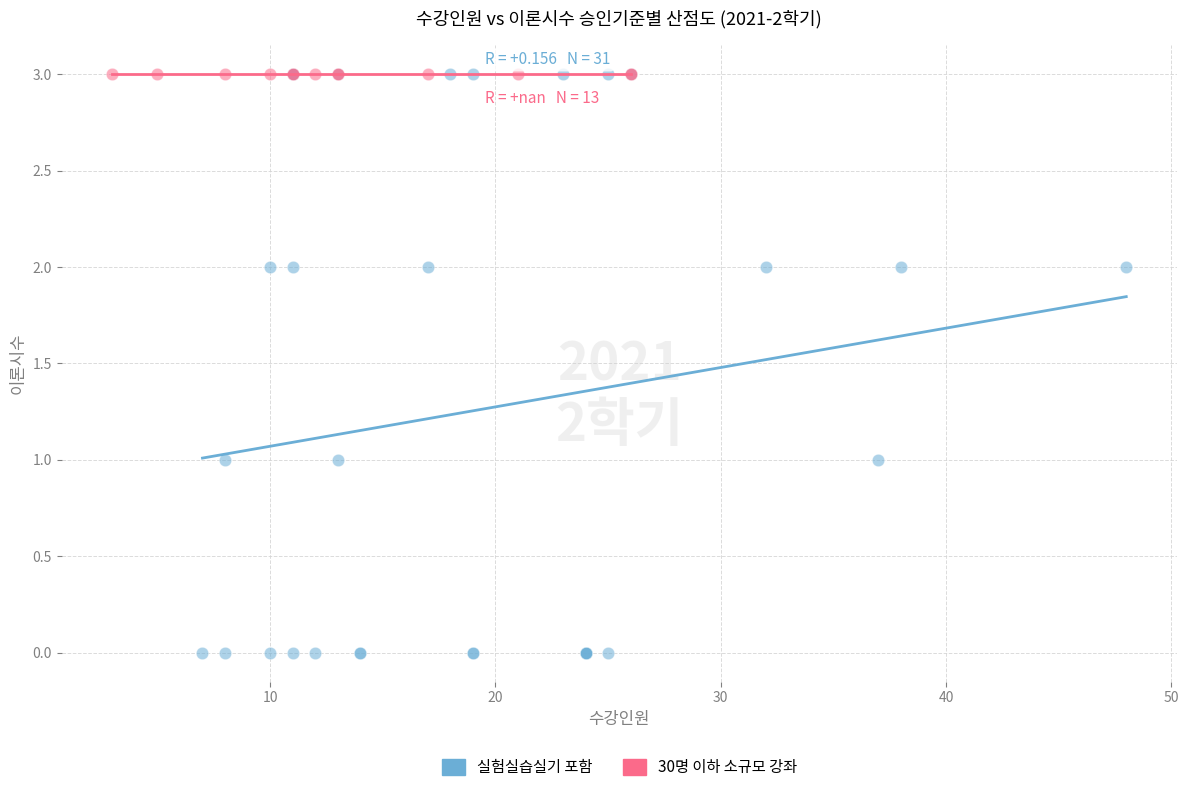

Which series contains the lowest Y value?

실험실습실기 포함